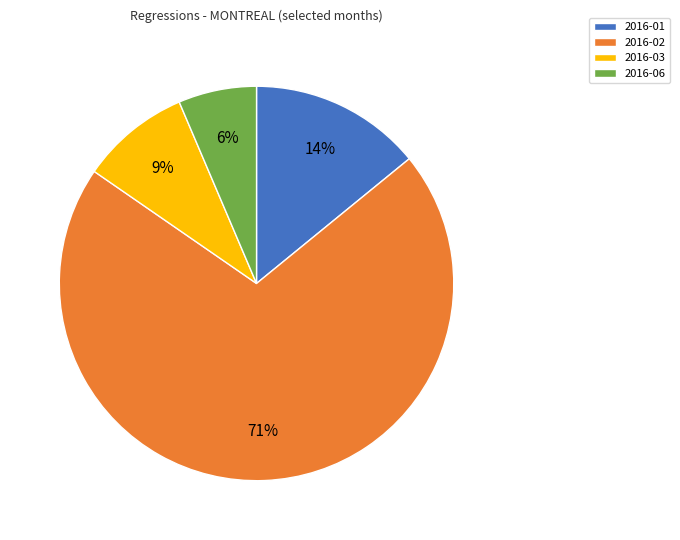

Combined, do 2016-01 and 2016-02 account for over 50%?

Yes